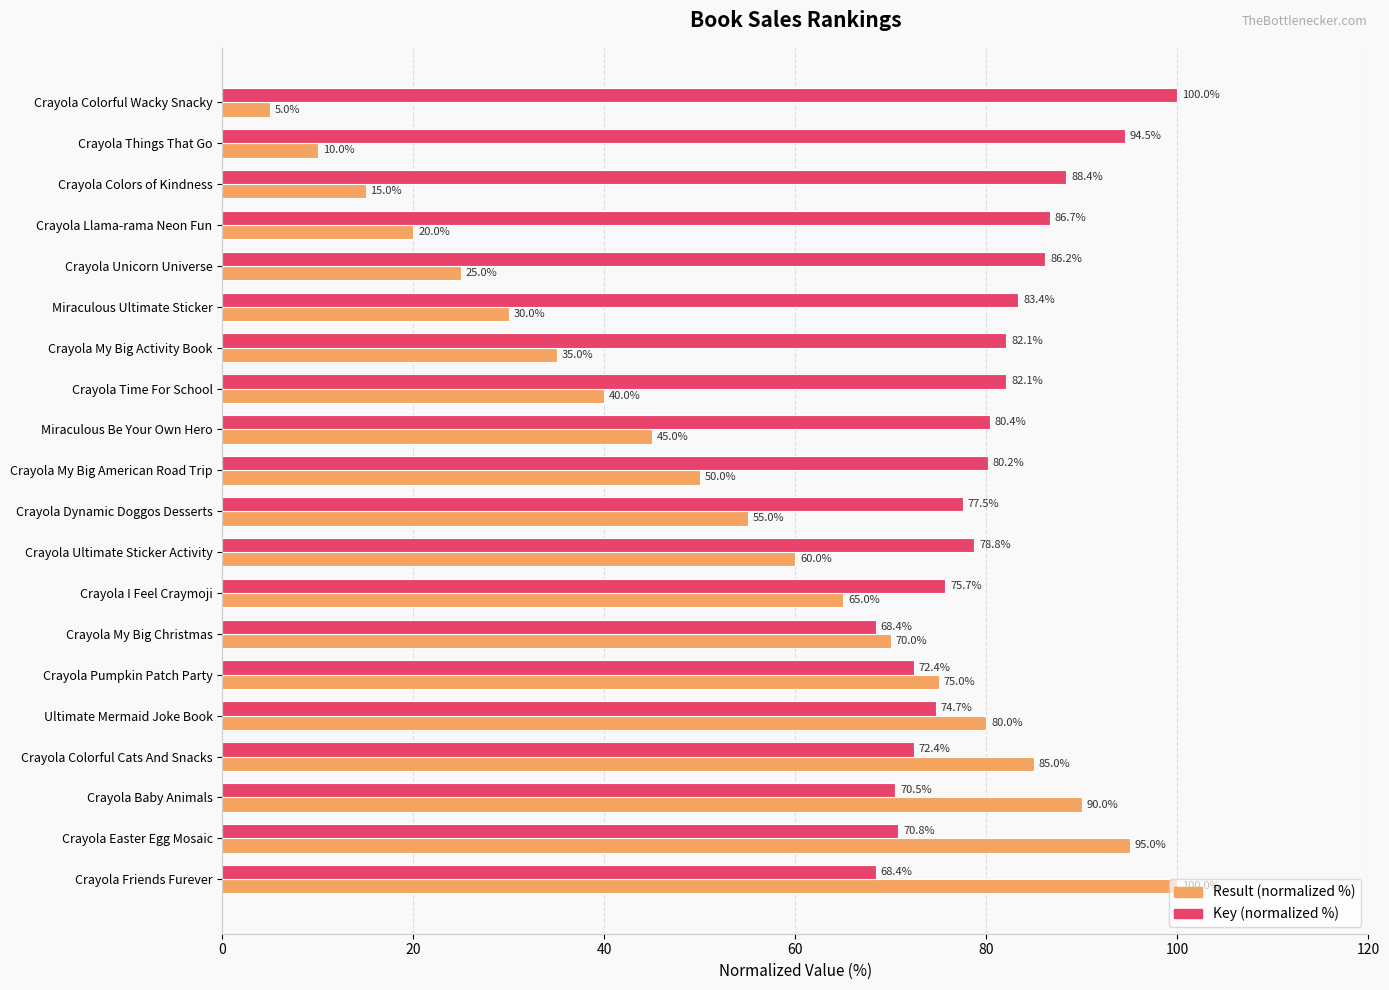

How many series are shown in this chart?

2